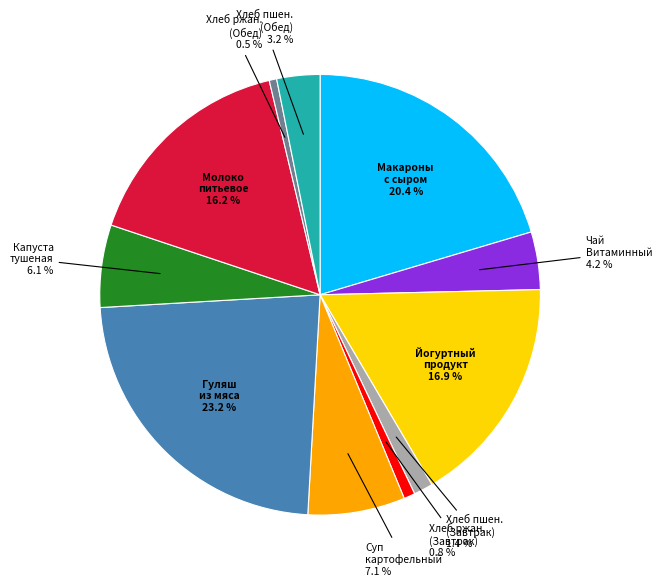

What portion of the pie excludes Хлеб пшен. (Завтрак)?

98.6%